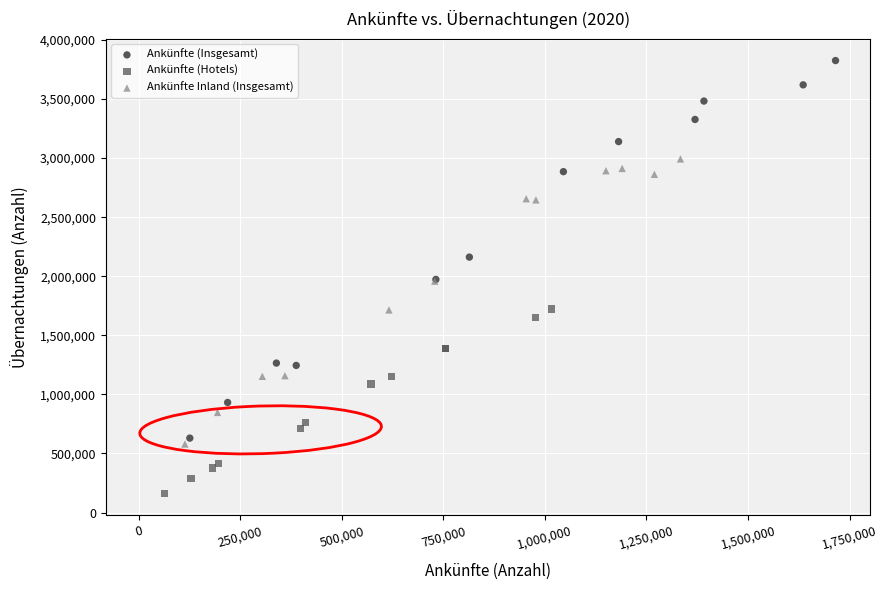

Which series contains the lowest Y value?

Ankünfte (Hotels)